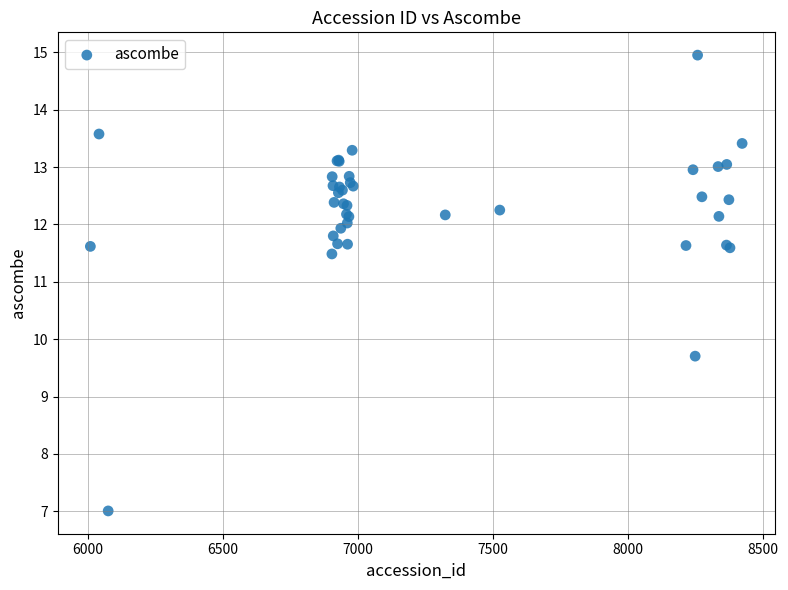

What Y value in the scatter plot is closest to 10?

9.7